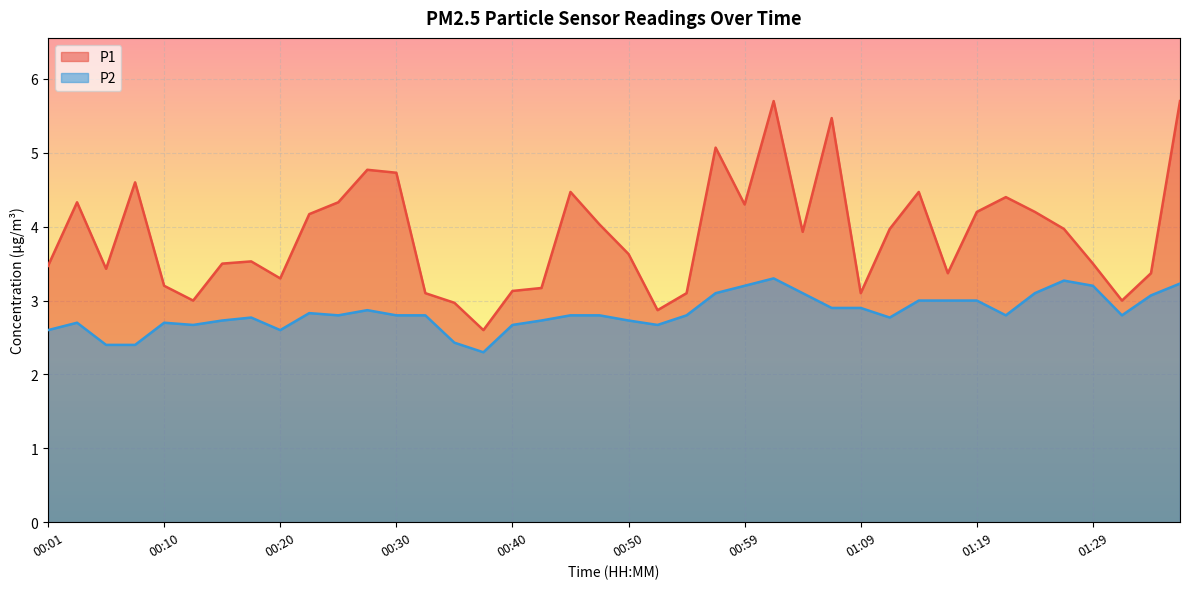

How many series are shown in this chart?

2